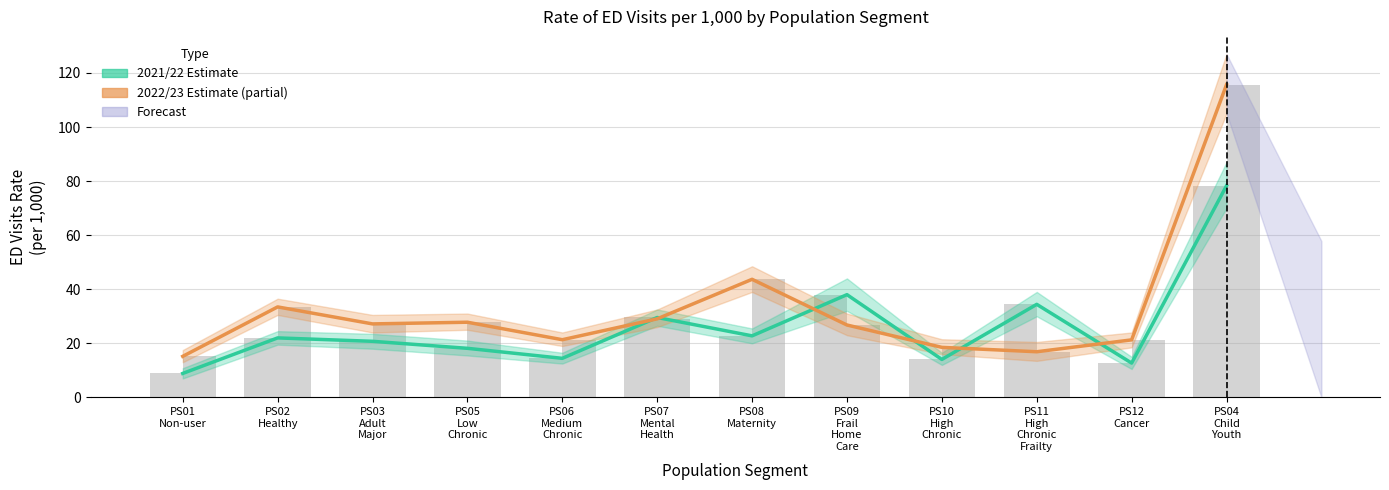

Which category has the highest value across all series?

PS04
Child
Youth